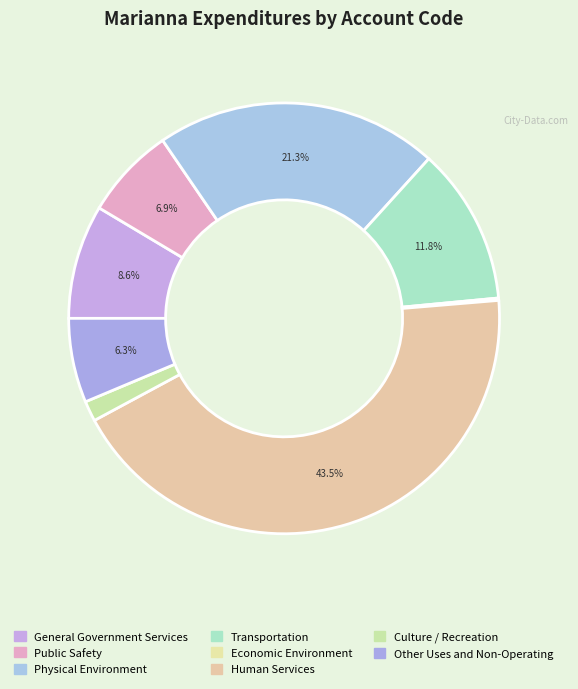

Between Human Services and General Government Services, which is larger?

Human Services